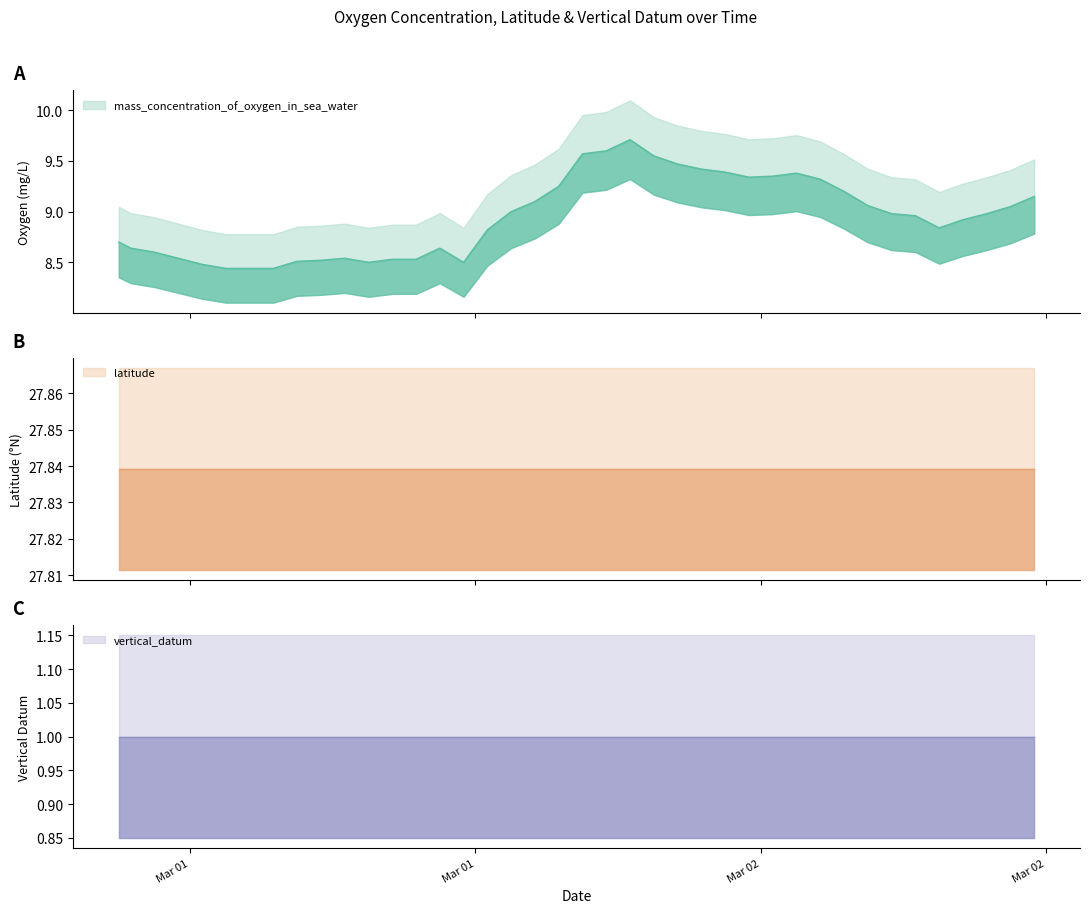

The value of mass_concentration_of_oxygen_in_sea_water at 2019-03-02T01:30:00Z is 9.6. True or false?

True